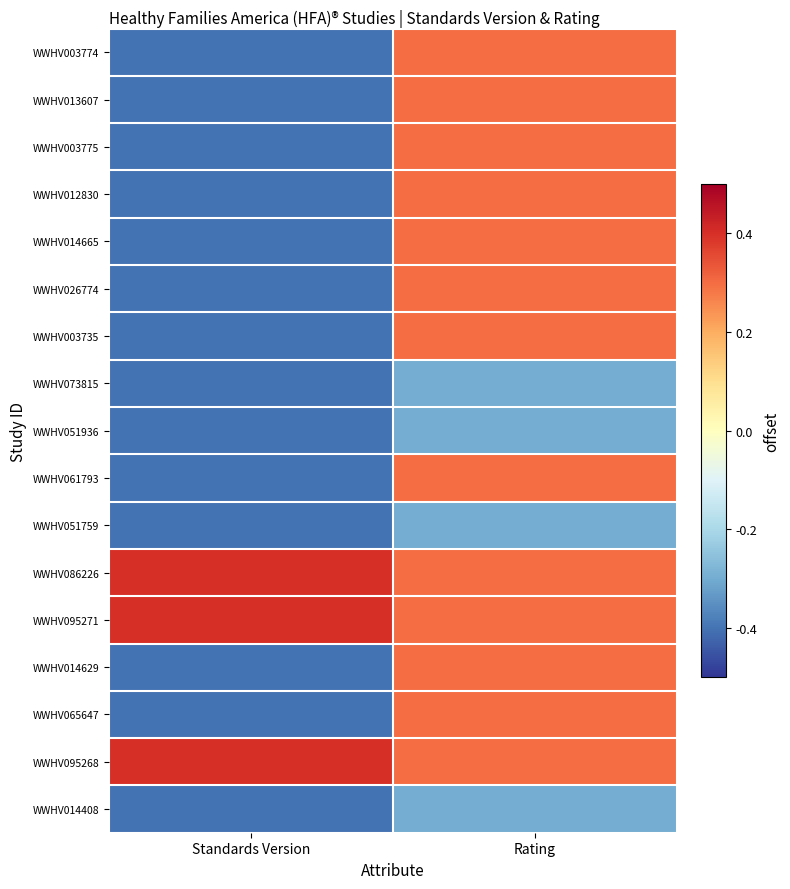

Reading left to right, extract all data points from this chart.

WWHV003774: Standards Version=-0.4	Rating=0.3
WWHV013607: Standards Version=-0.4	Rating=0.3
WWHV003775: Standards Version=-0.4	Rating=0.3
WWHV012830: Standards Version=-0.4	Rating=0.3
WWHV014665: Standards Version=-0.4	Rating=0.3
WWHV026774: Standards Version=-0.4	Rating=0.3
WWHV003735: Standards Version=-0.4	Rating=0.3
WWHV073815: Standards Version=-0.4	Rating=-0.3
WWHV051936: Standards Version=-0.4	Rating=-0.3
WWHV061793: Standards Version=-0.4	Rating=0.3
WWHV051759: Standards Version=-0.4	Rating=-0.3
WWHV086226: Standards Version=0.4	Rating=0.3
WWHV095271: Standards Version=0.4	Rating=0.3
WWHV014629: Standards Version=-0.4	Rating=0.3
WWHV065647: Standards Version=-0.4	Rating=0.3
WWHV095268: Standards Version=0.4	Rating=0.3
WWHV014408: Standards Version=-0.4	Rating=-0.3